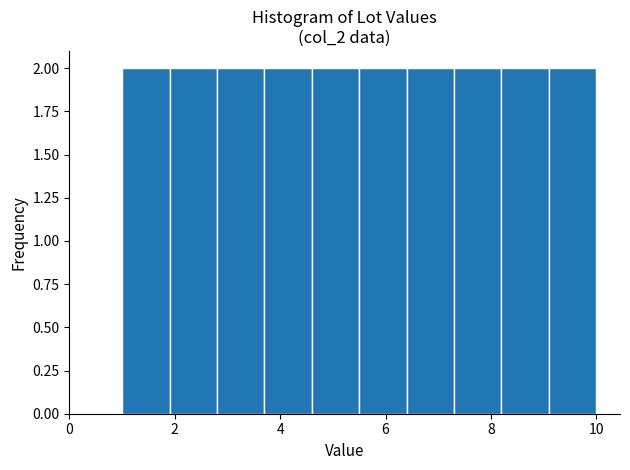

Reading left to right, list every bar in this chart as the range it spans on the x-axis followed by its height. Neither the bar edges nor the heights are printed on the chart, so give them approximately, as read against the axes.

1.0 to 1.9: 2
1.9 to 2.8: 2
2.8 to 3.7: 2
3.7 to 4.6: 2
4.6 to 5.5: 2
5.5 to 6.4: 2
6.4 to 7.3: 2
7.3 to 8.2: 2
8.2 to 9.1: 2
9.1 to 10.0: 2